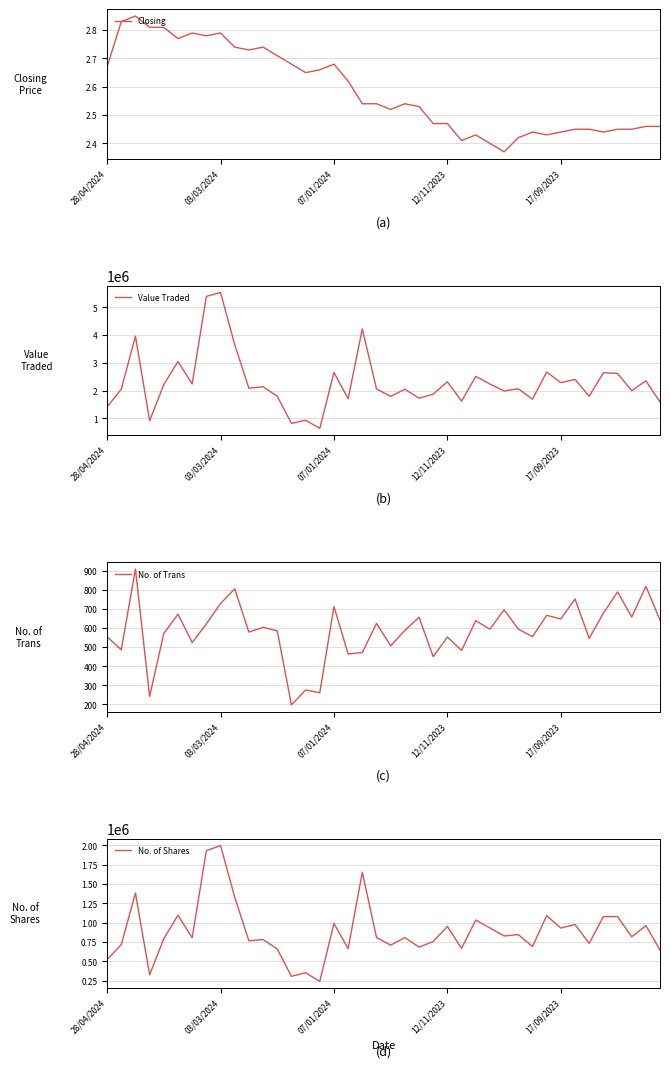

True or false: No. of Trans and Value Traded cross at least once.

False